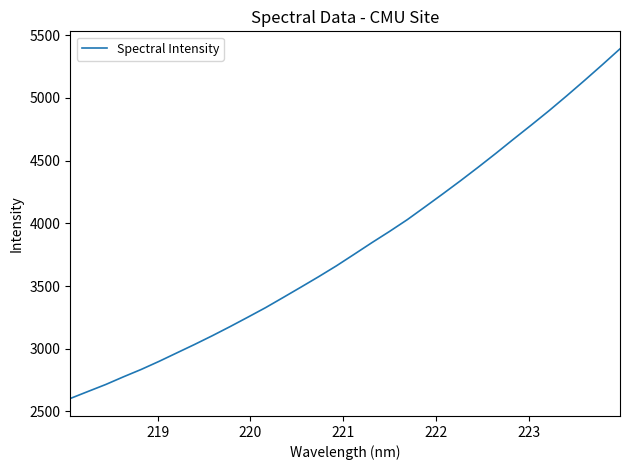

What is the difference between the maximum and minimum values?

2788.8